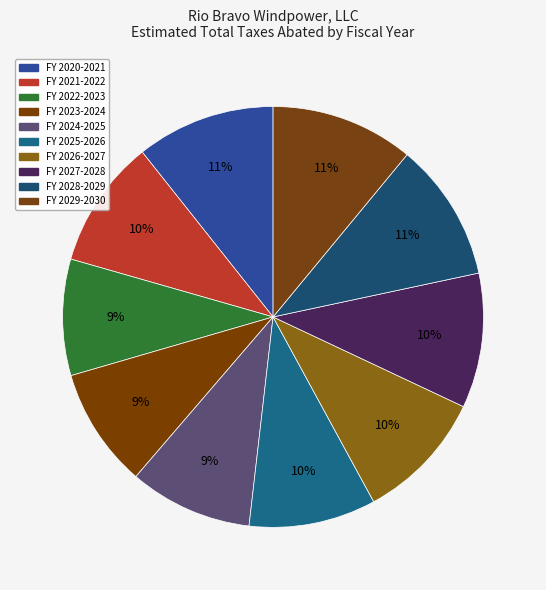

To the nearest percent, what is the average slice percentage?

10%